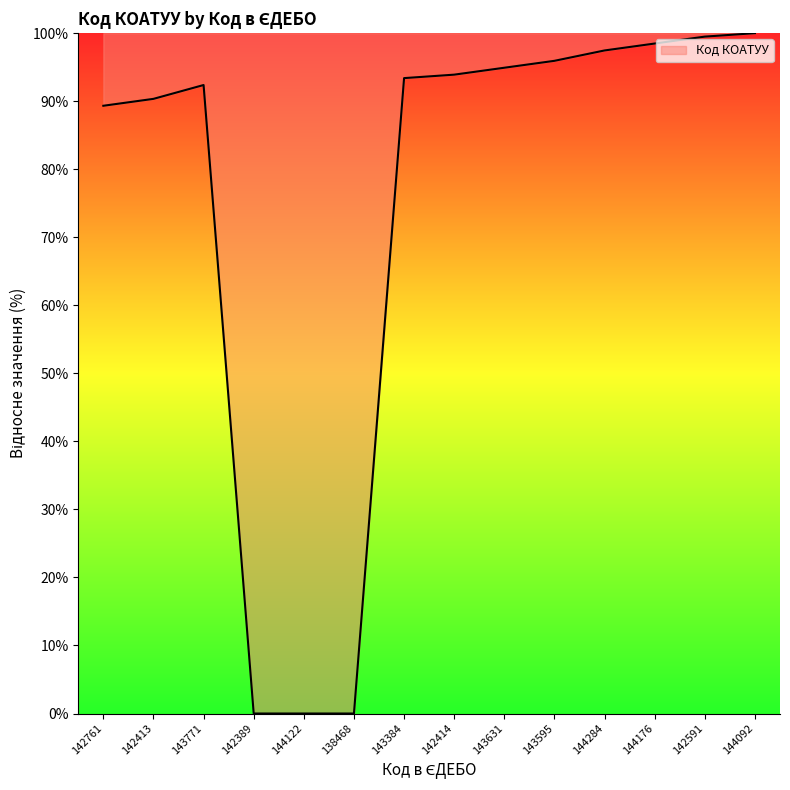

Where is the first local maximum?

143771